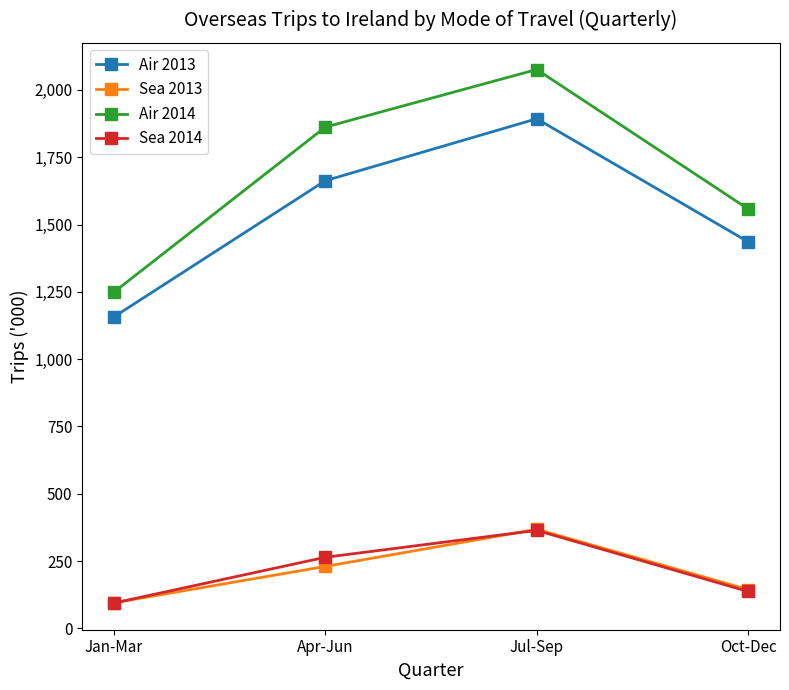

At which label is Air 2014 closest to 1662?

Oct-Dec